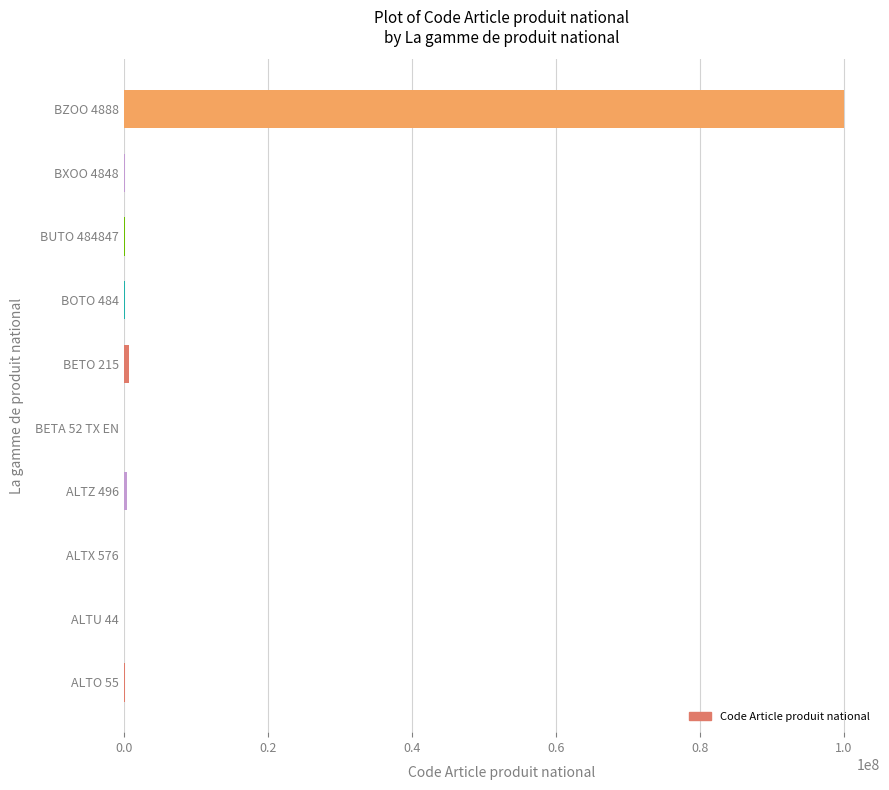

The value at BZOO 4888 is 100000000. True or false?

True